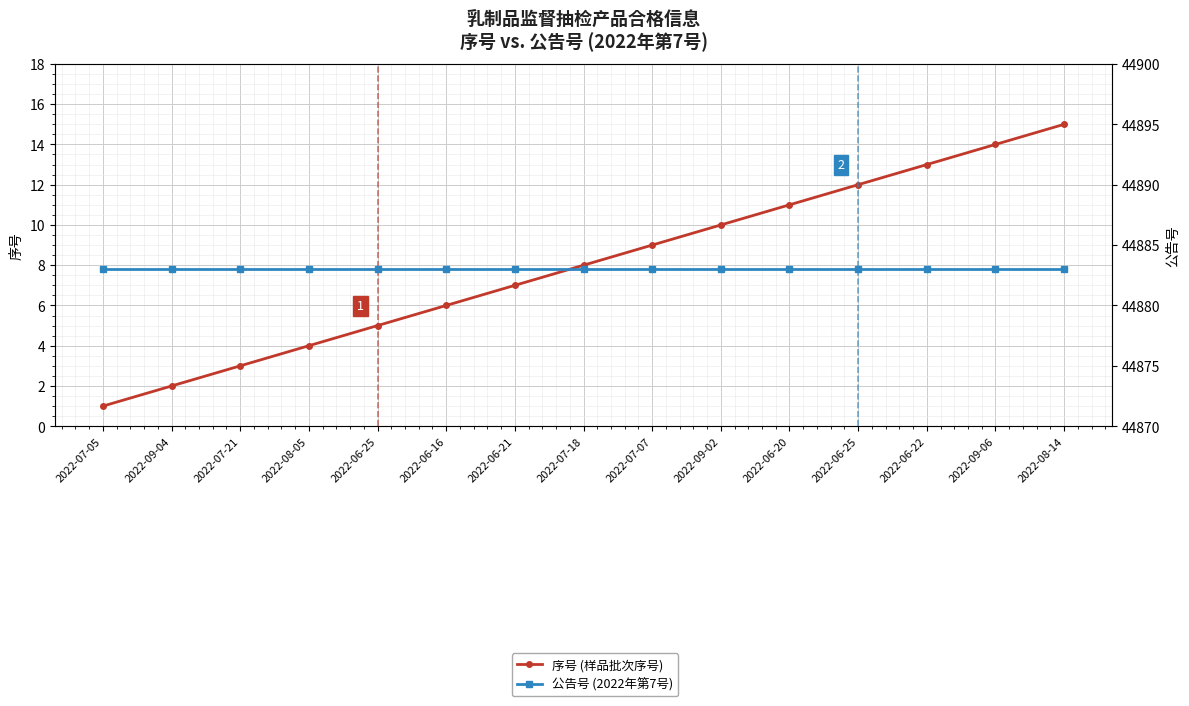

At which category does the chart reach its minimum across all series?

2022-07-05